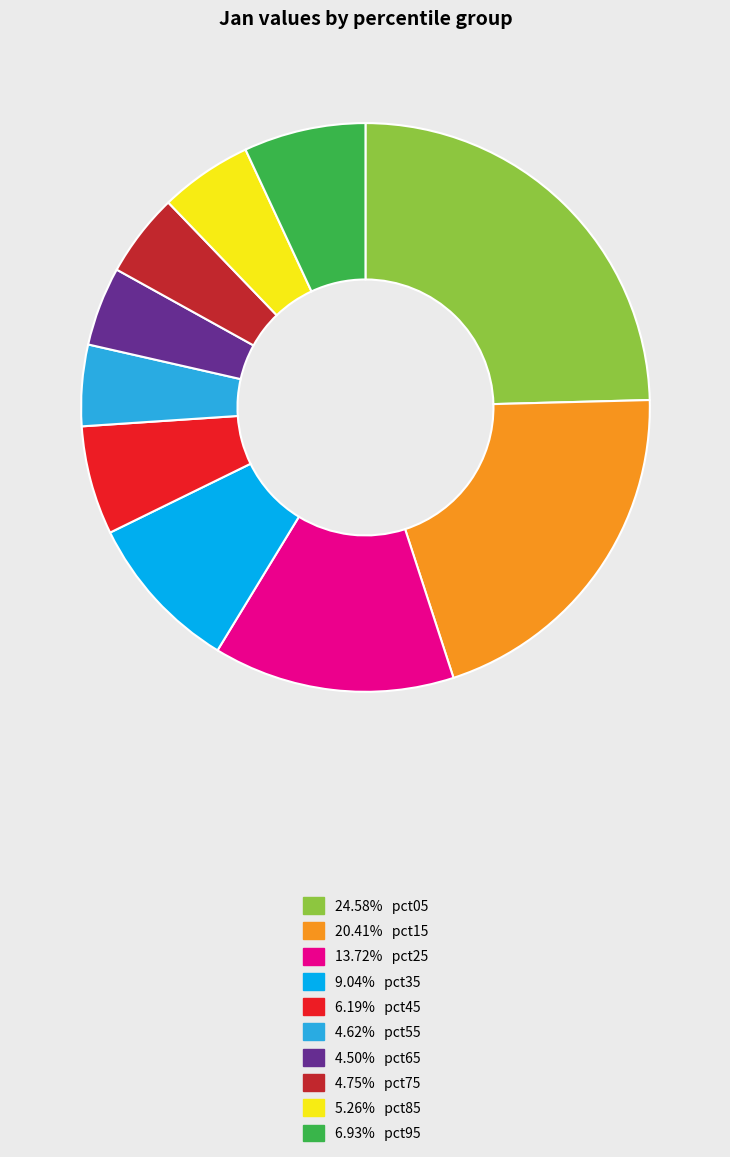

Is there any slice that represents more than half of the pie?

No